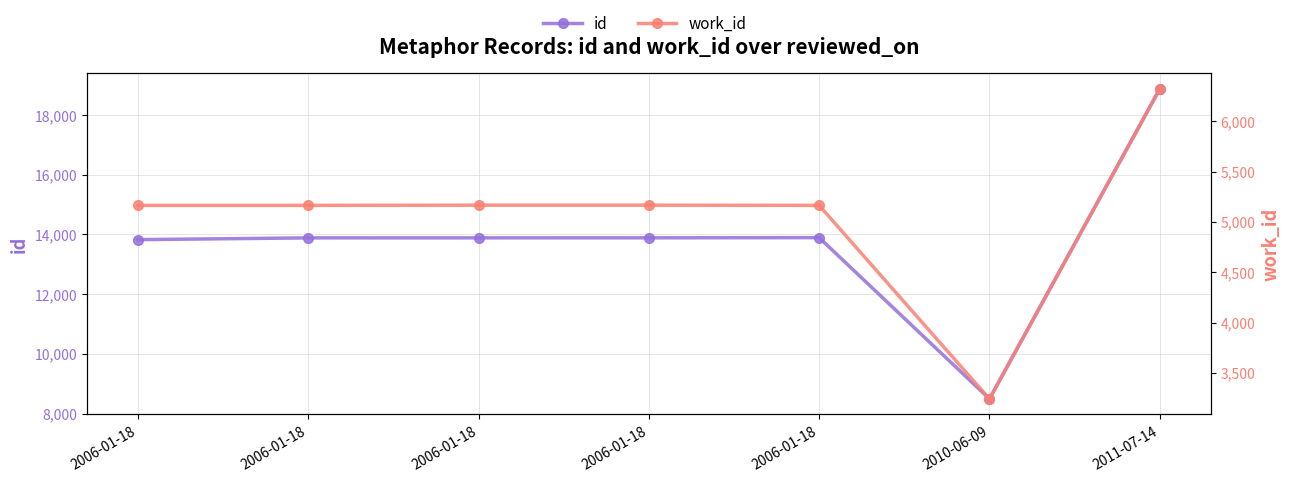

What is the difference between the maximum and minimum values in the id series?

10381